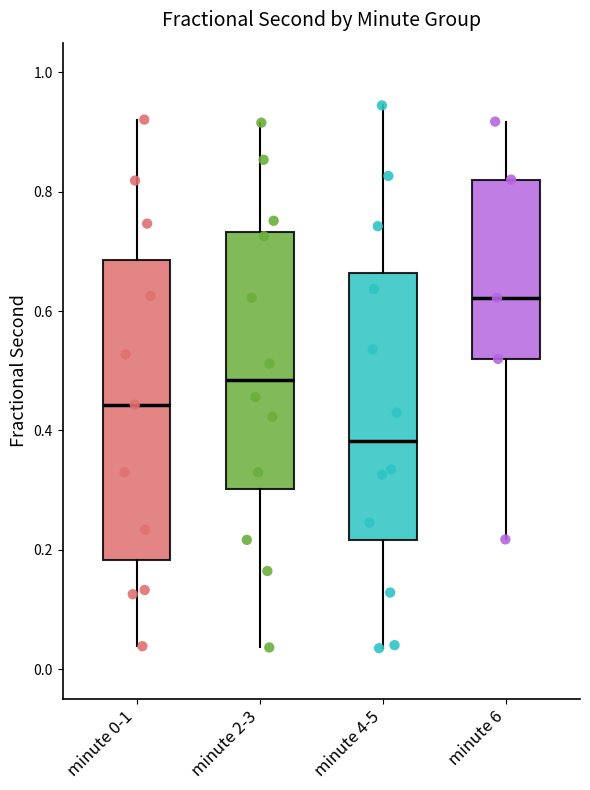

Reading left to right, read every box against the y-axis: the position of its median line, the range the box covers, and the ends of its whiskers. The values are not printed on the chart, so give them approximately, as read against the axis.

minute 0-1: median 0.44, box 0.18 to 0.68, whiskers 0.04 to 0.92
minute 2-3: median 0.48, box 0.30 to 0.74, whiskers 0.04 to 0.92
minute 4-5: median 0.38, box 0.22 to 0.66, whiskers 0.04 to 0.94
minute 6: median 0.62, box 0.52 to 0.82, whiskers 0.22 to 0.92